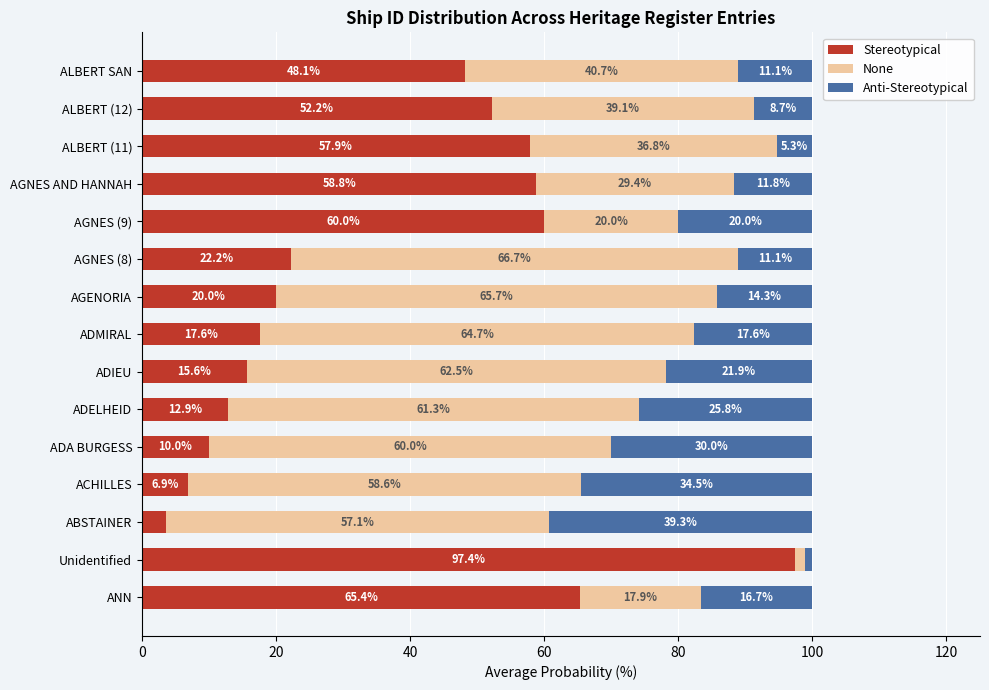

What is the total value across all series at AGNES (8)?

100.0